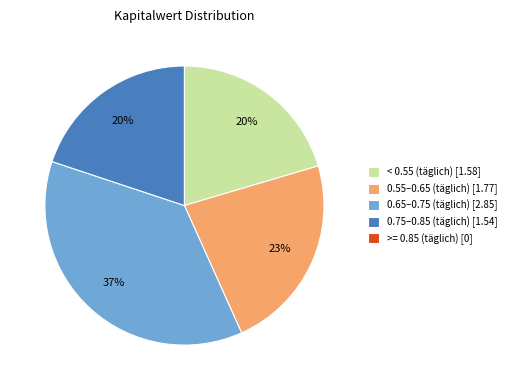

The 0.55–0.65 (täglich) [1.77] slice represents 30% of the pie. True or false?

False